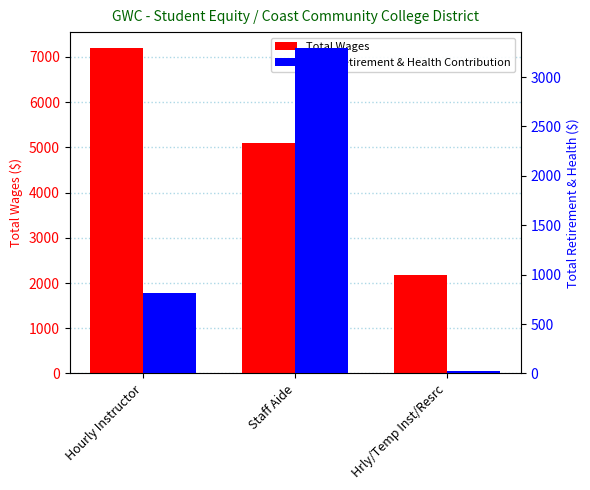

What is the total value across all series at Hourly Instructor?

8001